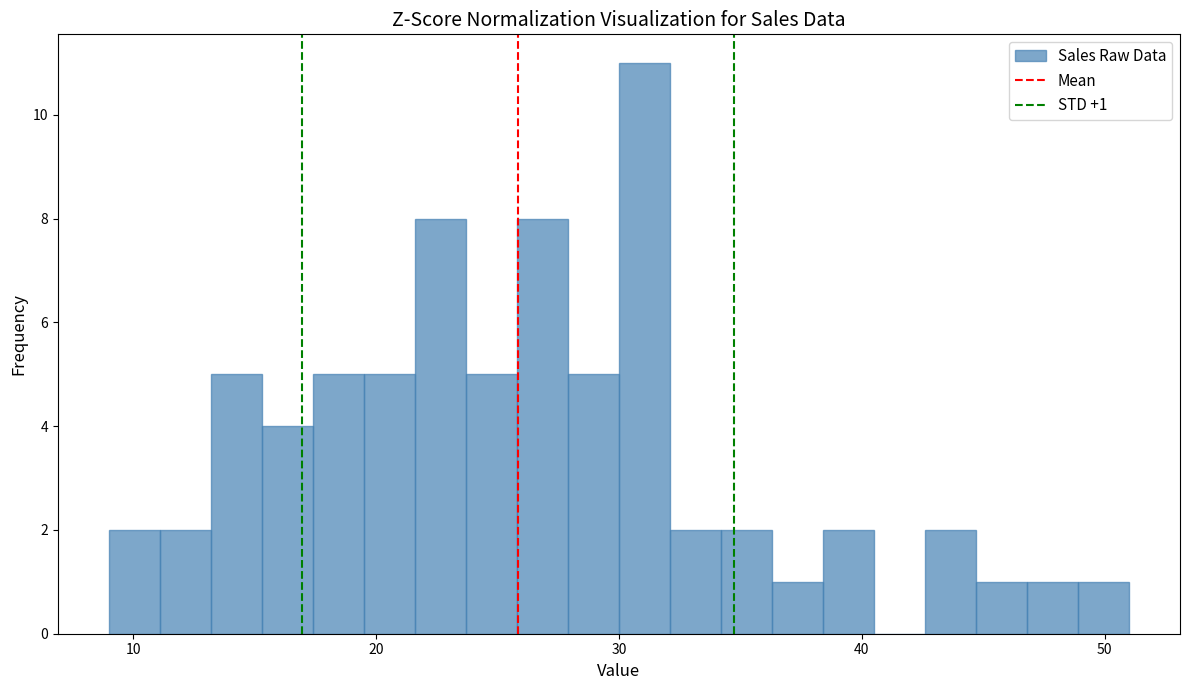

Read against the x-axis, roughly where is the centre of the tallest bar?

31